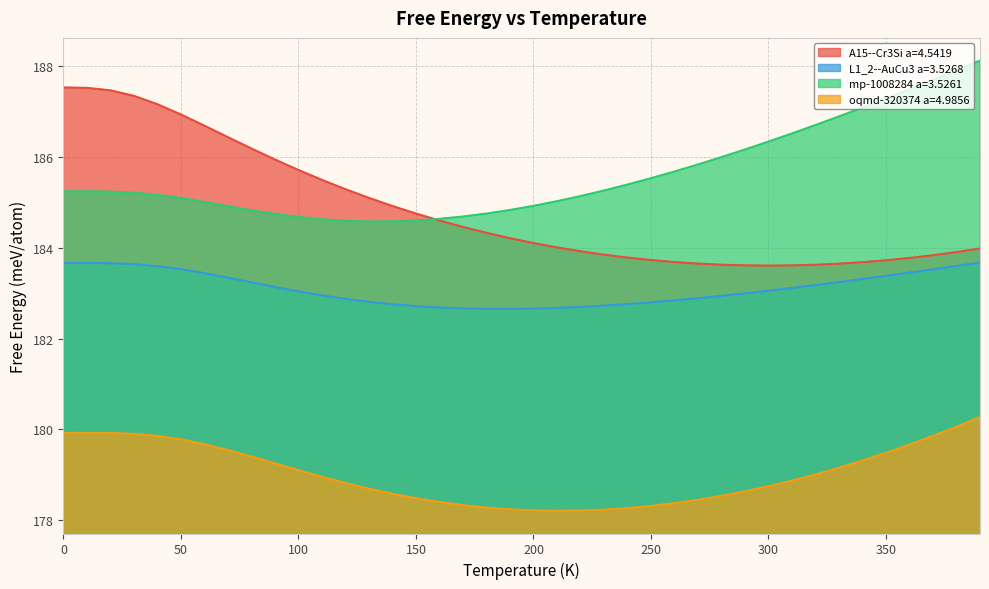

Which series has the widest spread of values?

A15--Cr3Si a=4.5419